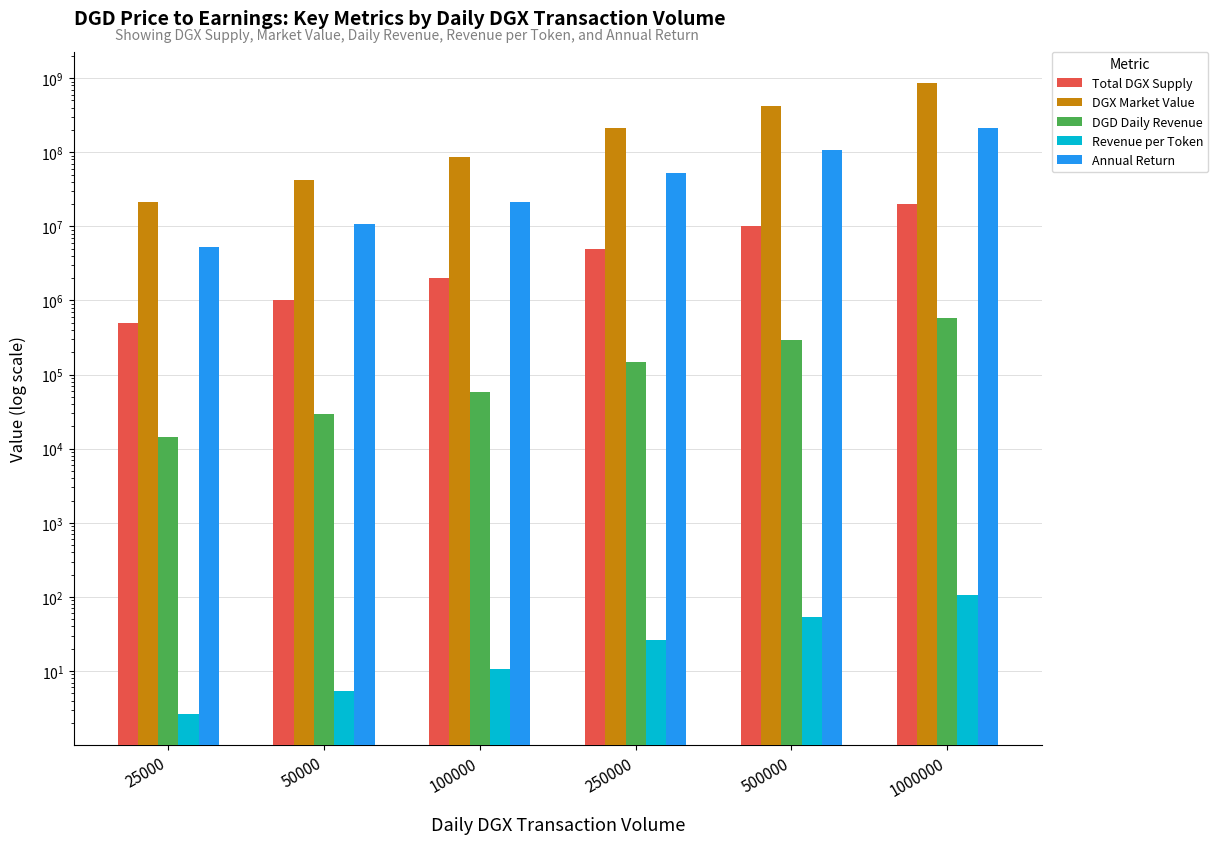

What is the lowest value of the Annual Return series?

5326250.0